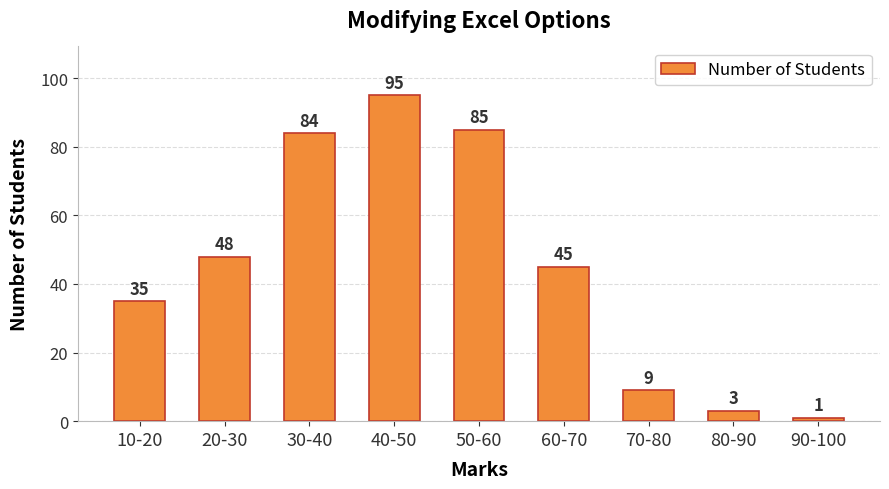

Rank the categories by value from highest to lowest.

40-50, 50-60, 30-40, 20-30, 60-70, 10-20, 70-80, 80-90, 90-100